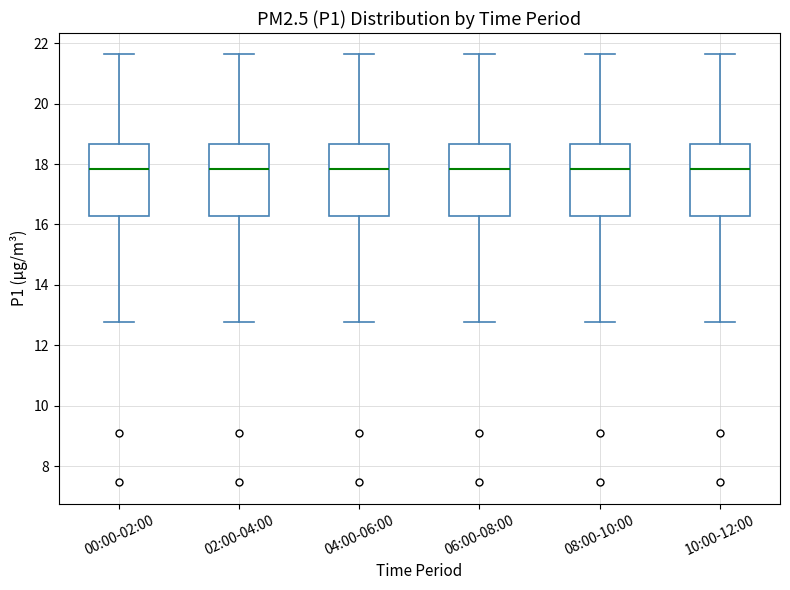

Reading left to right, transcribe this box plot: for each box, give where its median line is, the range the box spans, and where its two whiskers end, as read against the y-axis. The values are not printed on the chart, so give them approximately, as read against the axis.

00:00-02:00: median 17.8, box 16.2 to 18.6, whiskers 12.8 to 21.6
02:00-04:00: median 17.8, box 16.2 to 18.6, whiskers 12.8 to 21.6
04:00-06:00: median 17.8, box 16.2 to 18.6, whiskers 12.8 to 21.6
06:00-08:00: median 17.8, box 16.2 to 18.6, whiskers 12.8 to 21.6
08:00-10:00: median 17.8, box 16.2 to 18.6, whiskers 12.8 to 21.6
10:00-12:00: median 17.8, box 16.2 to 18.6, whiskers 12.8 to 21.6